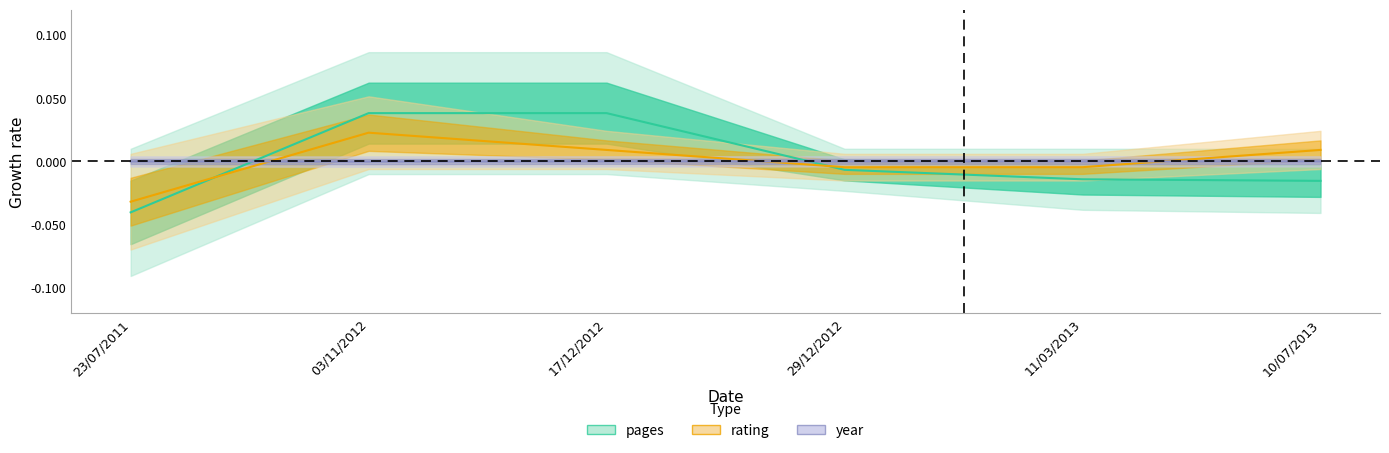

How many interior local valleys does the year series have?

1